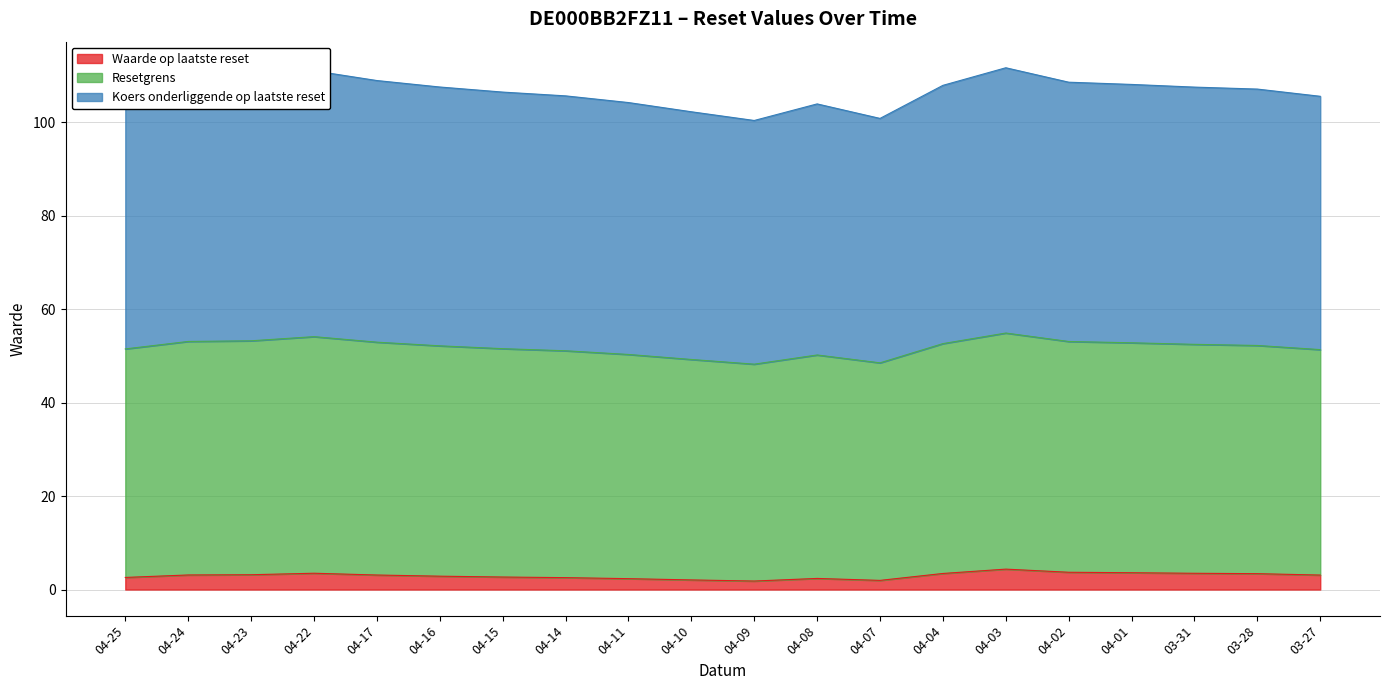

True or false: Resetgrens and Waarde op laatste reset cross at least once.

False